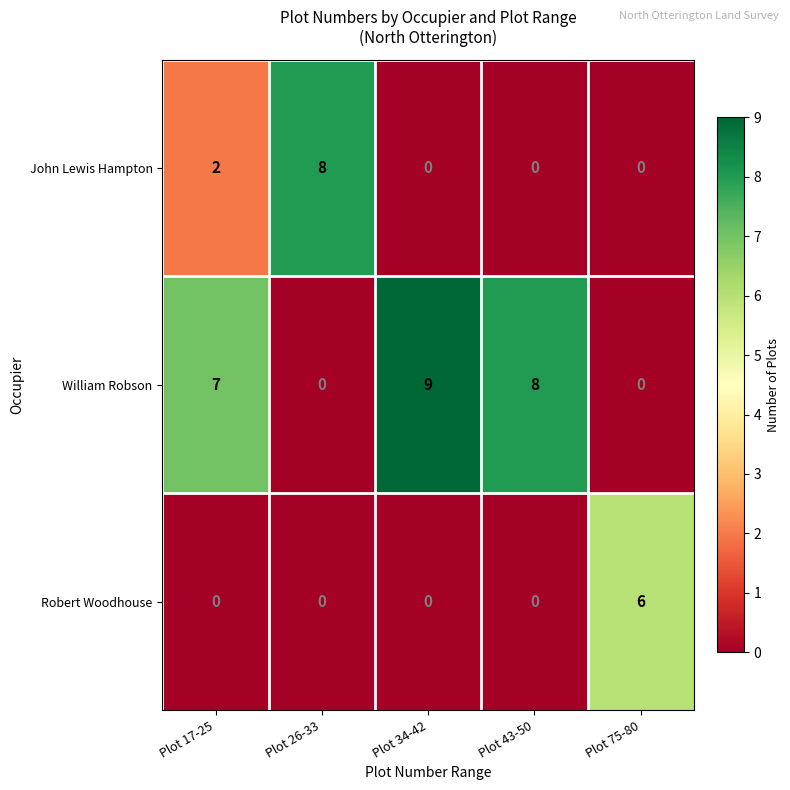

What is the difference between the highest and lowest values at Plot 26-33?

8